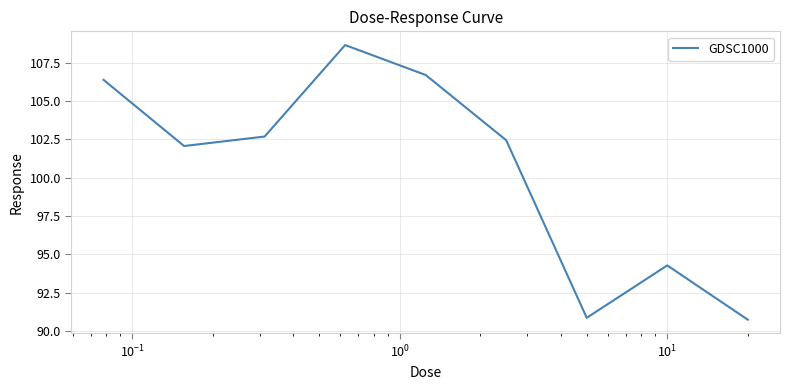

What is the difference between the maximum and minimum values?

17.9